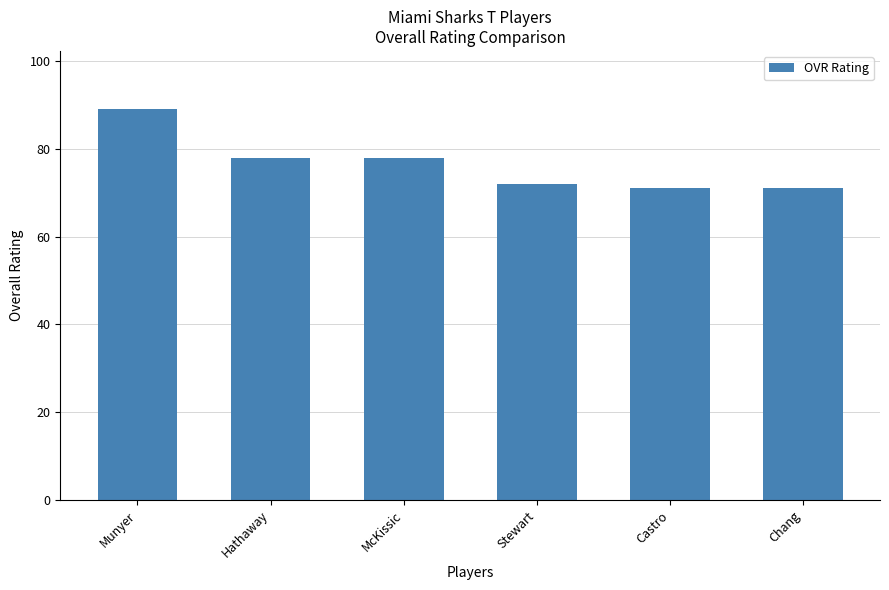

How many categories are shown in the chart?

6